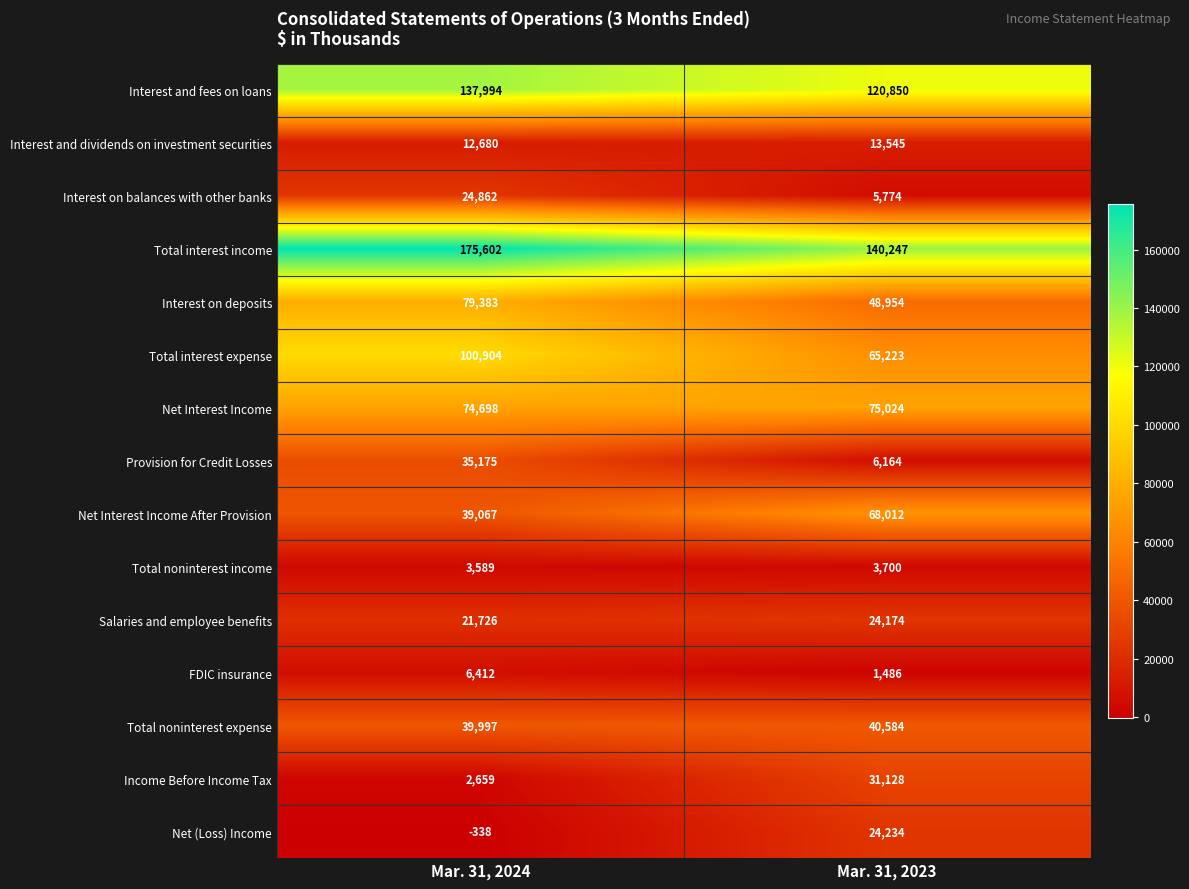

What is the total value across all series at Mar. 31, 2024?

754410